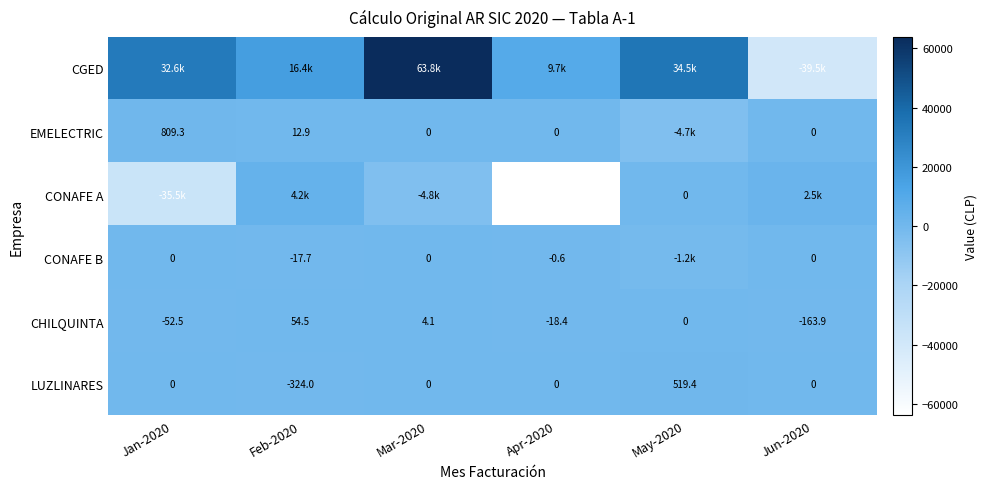

What is the difference between the maximum and minimum values in the LUZLINARES series?

843.4